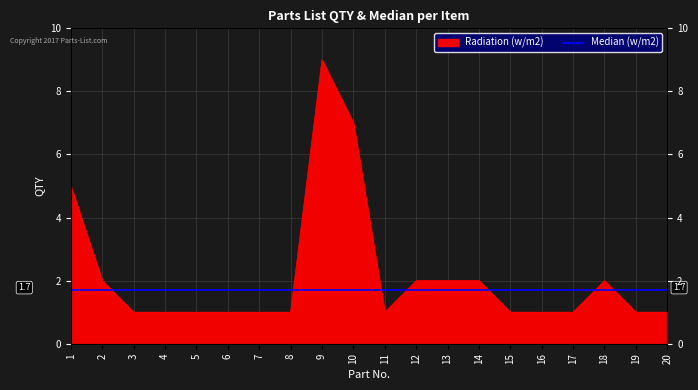

At which category does the chart reach its minimum across all series?

3